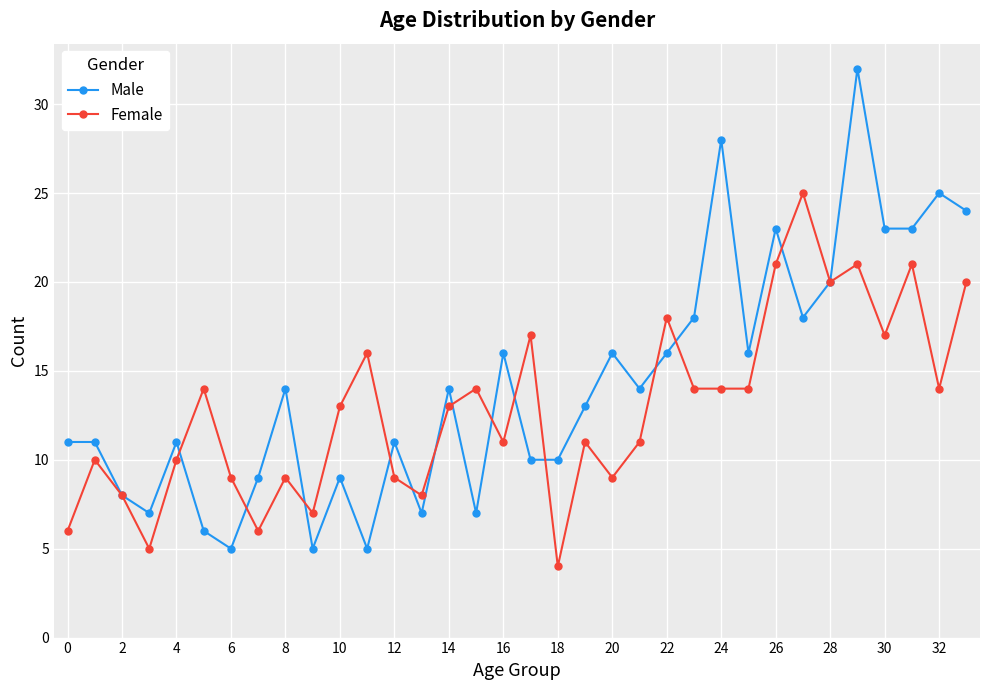

Which series has the largest range (max minus min)?

Male